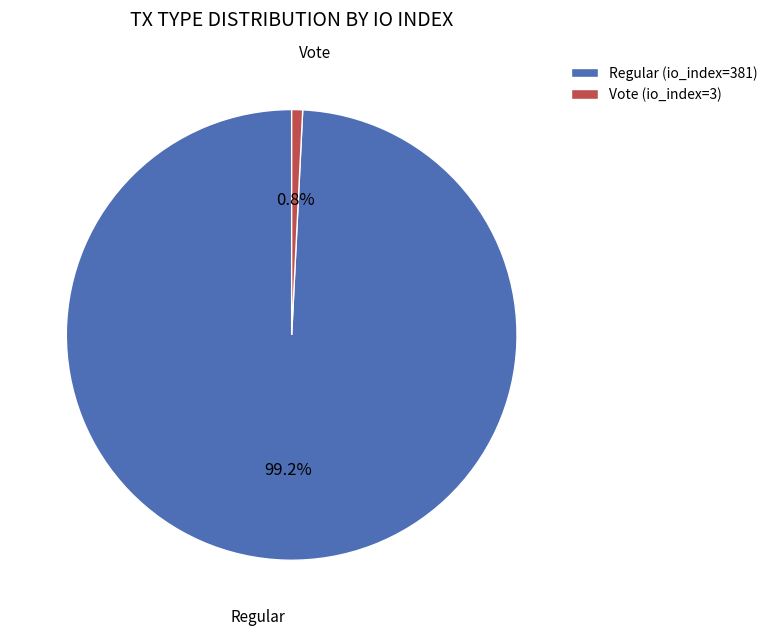

What percentage do Vote (io_index=3) and Regular (io_index=381) together represent?

100.0%